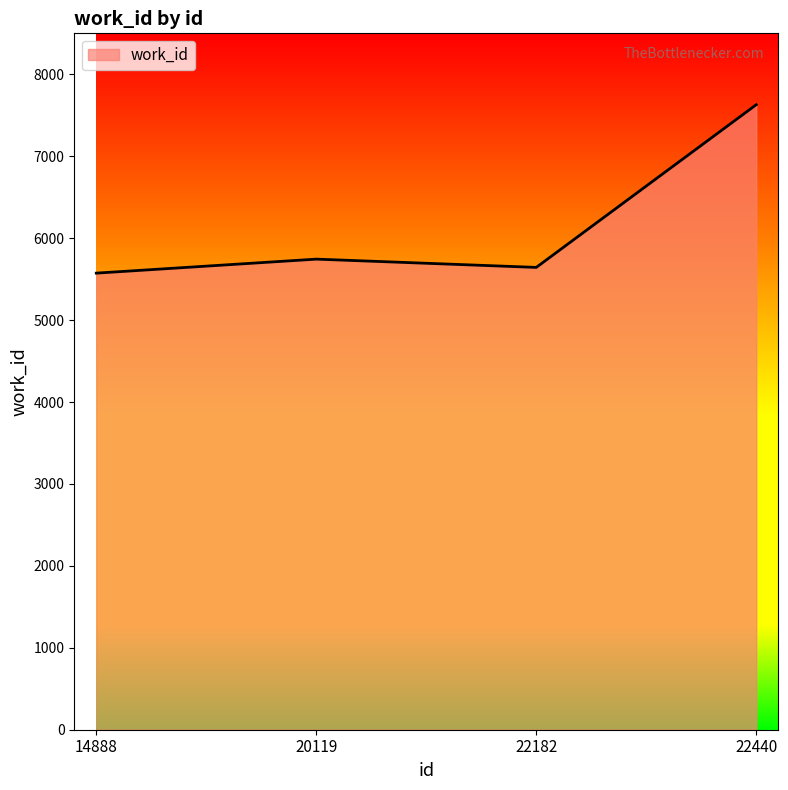

What is the difference between the values at 22440 and 20119?

1885